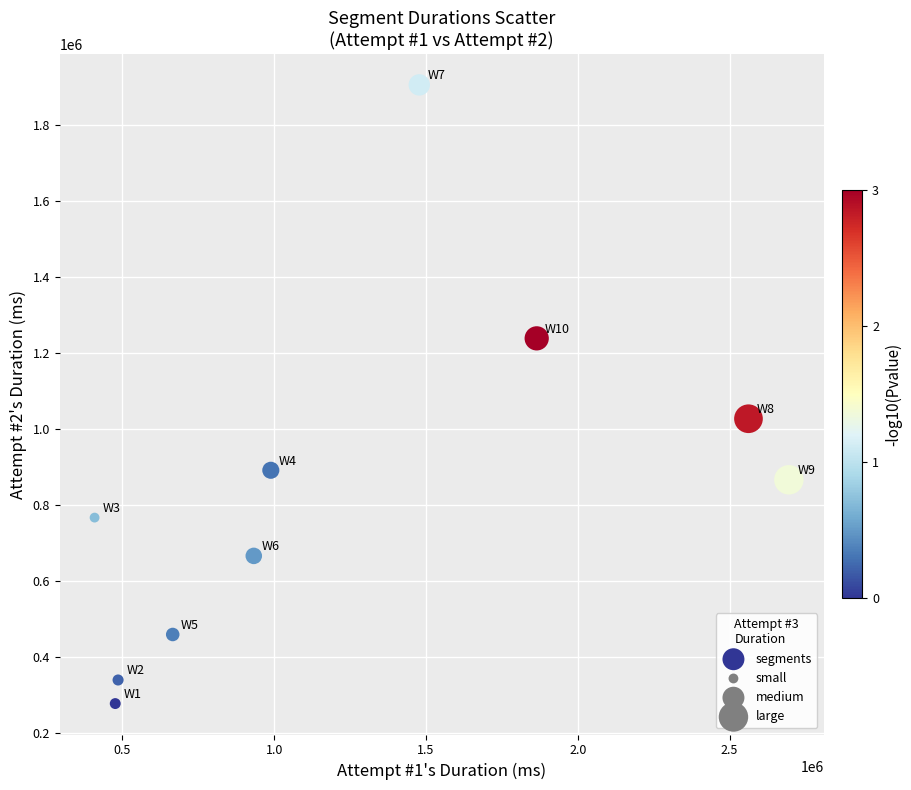

What is the average X value?

1255596